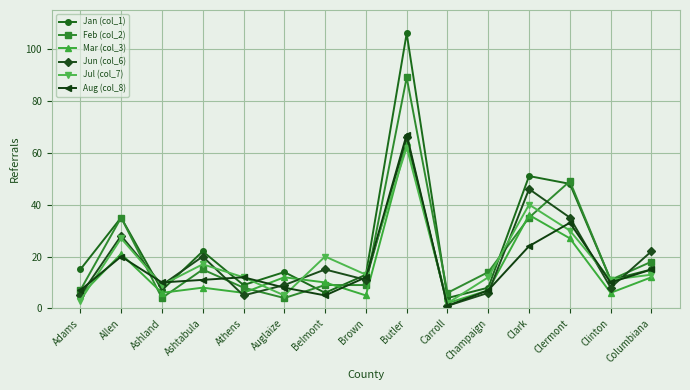

True or false: Jan (col_1) has more than 1 points higher than both neighbors.

True